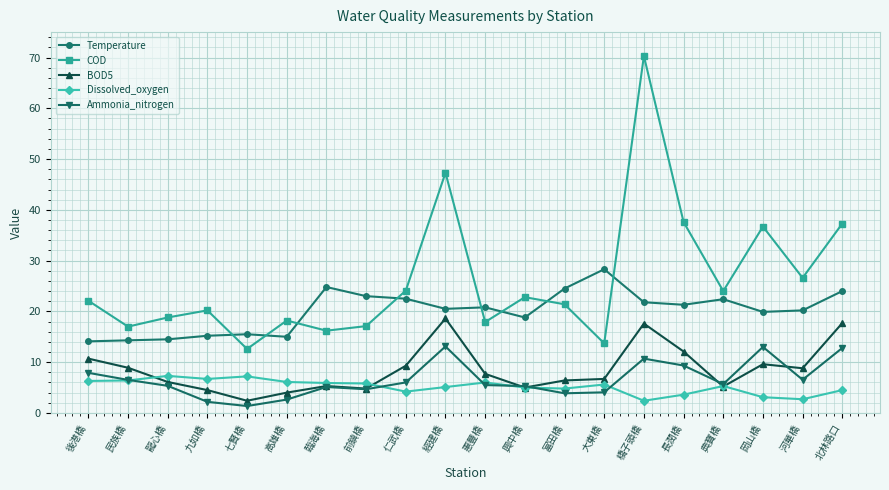

The value of BOD5 at 七賢橋 is 2.4. True or false?

True